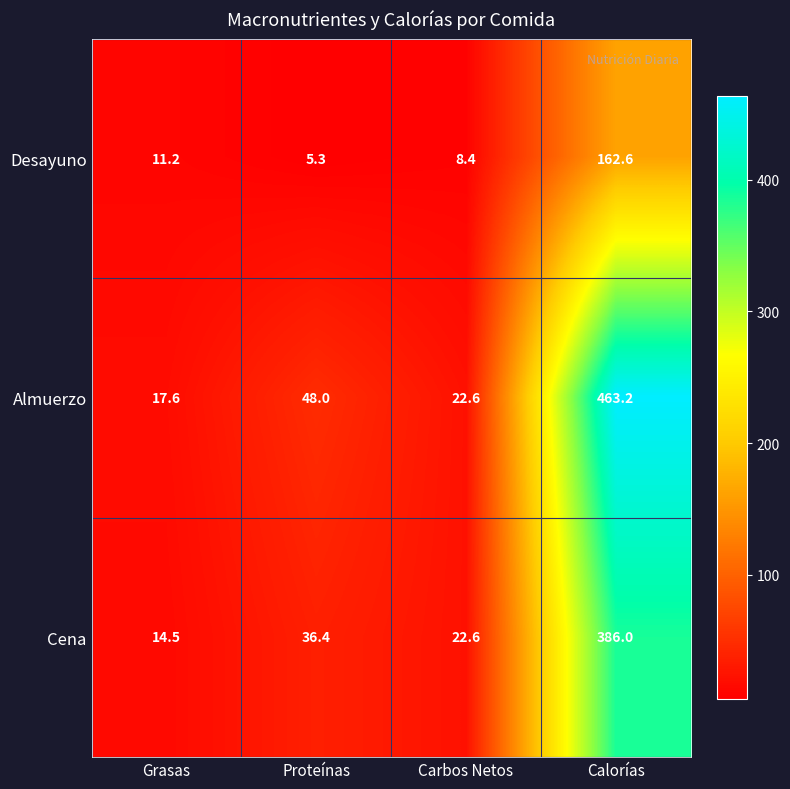

True or false: Desayuno has a value of 11.2 at Grasas.

True